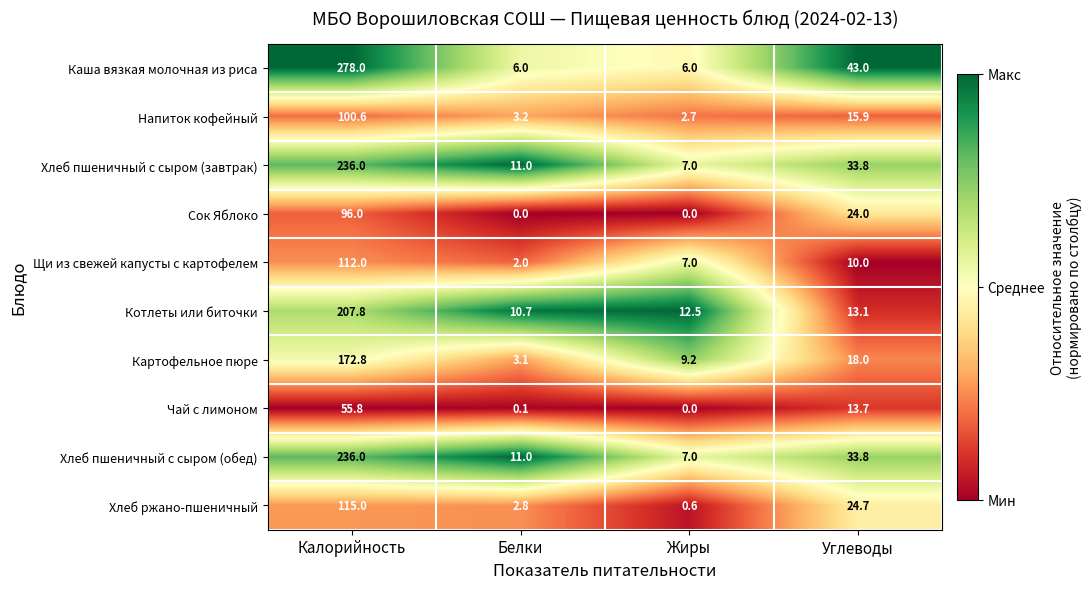

What is the sum of the Каша вязкая молочная из риса values at Белки and Жиры?

12.0